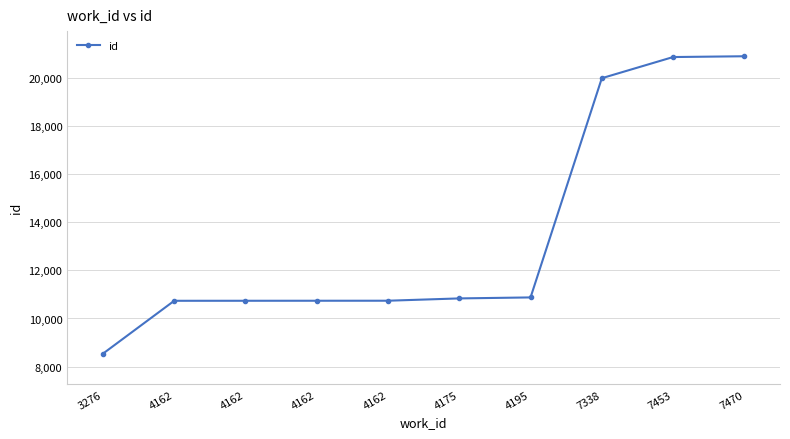

Reading left to right, list all the values displayed in this chart.

3276=8537	4162=10735	4162=10736	4162=10737	4162=10738	4175=10834	4195=10875	7338=19987	7453=20866	7470=20899